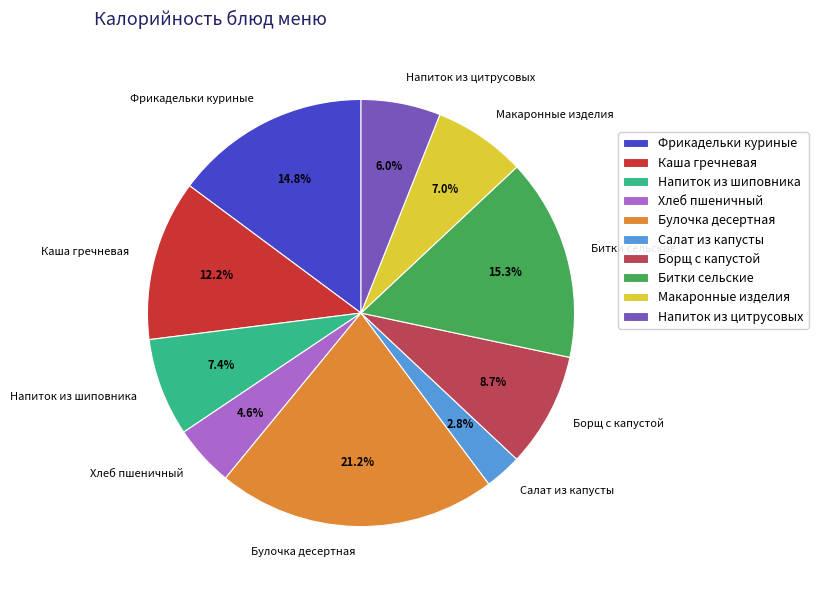

How many segments does this pie chart have?

10